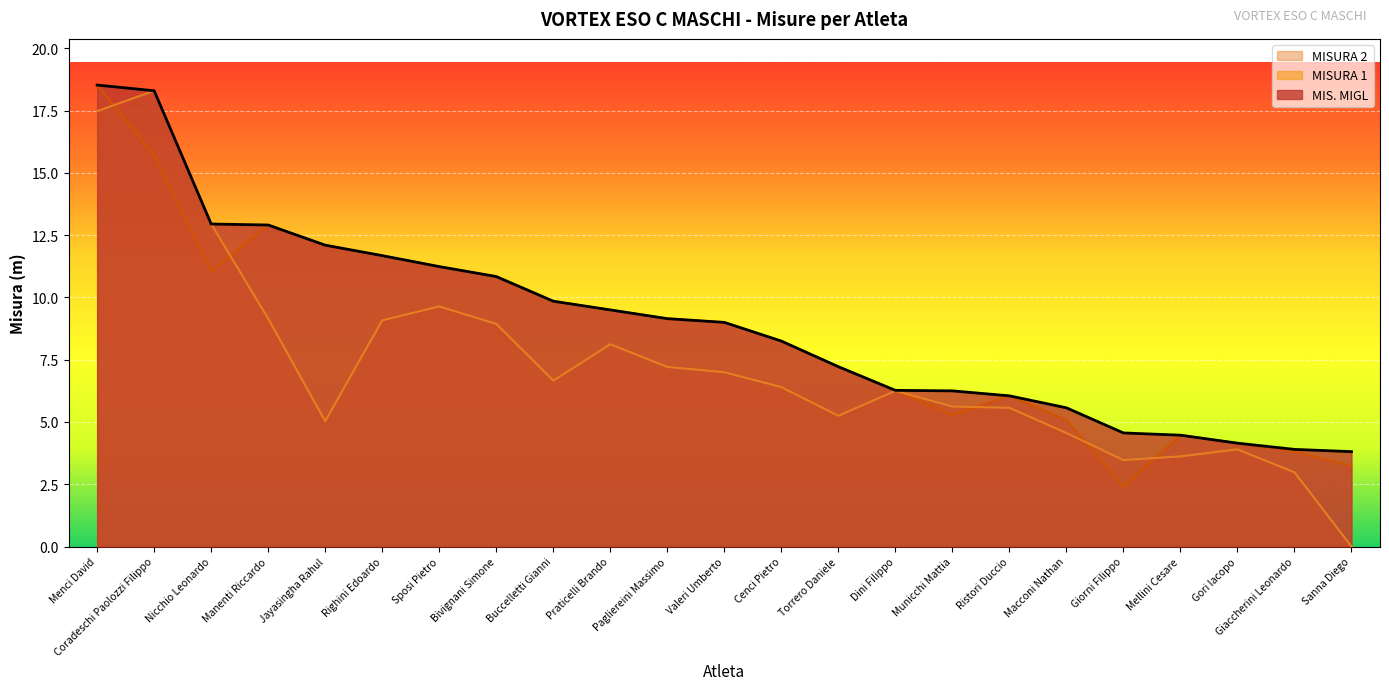

Which has a higher value, Buccelletti Gianni or Pagliereini Massimo?

Buccelletti Gianni